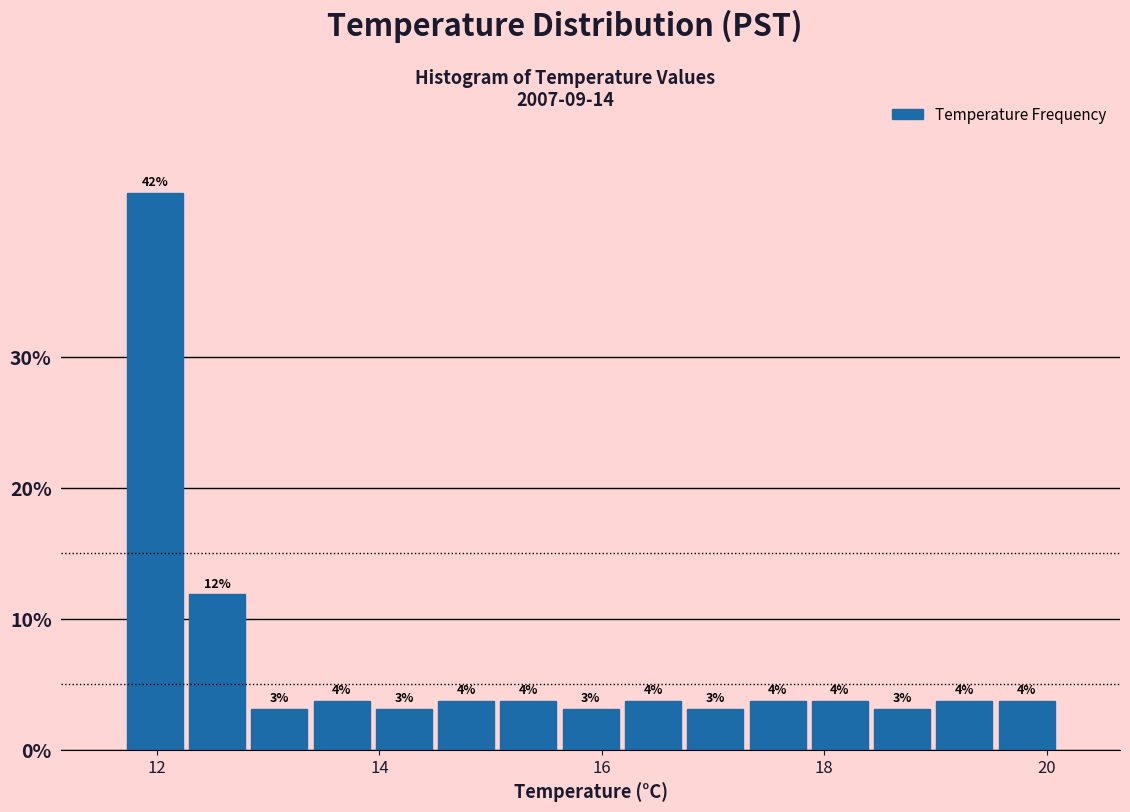

Around what value on the x-axis is the tallest bar? Give the approximate position of its centre, as read against the axis.

12.0